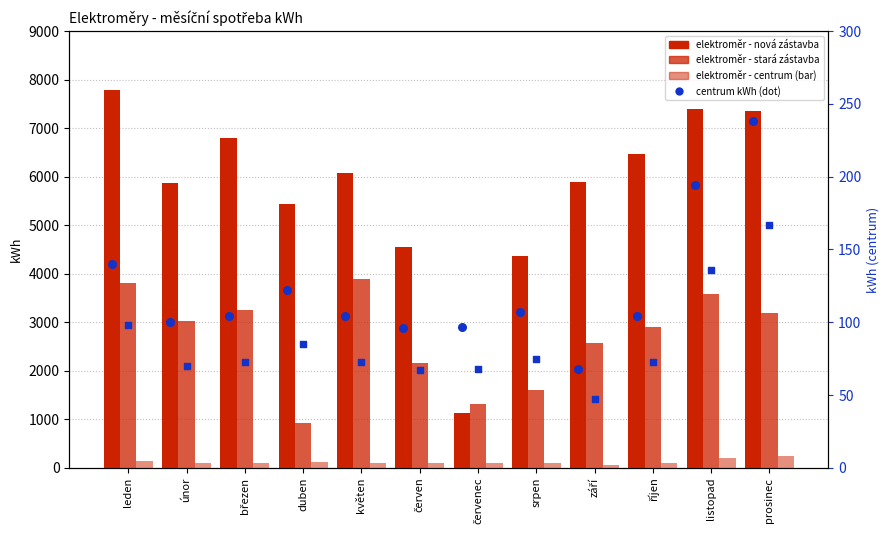

Which series reaches the minimum Y coordinate?

stará zástavba scaled